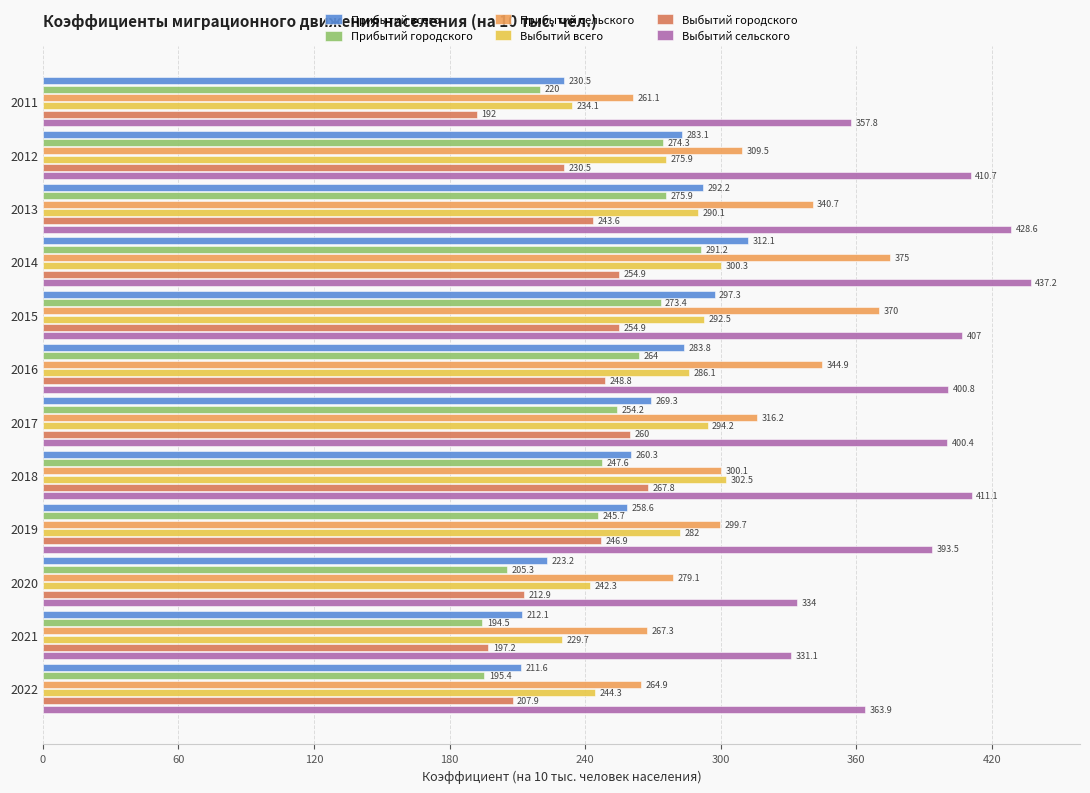

At which category is the sum across all series the highest?

2014